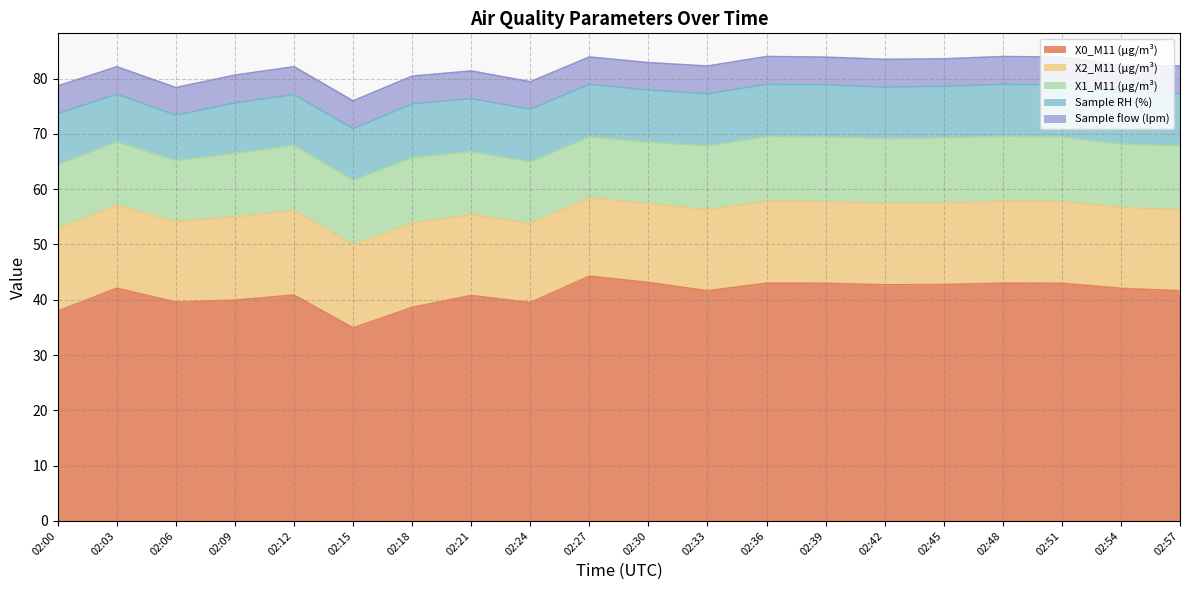

Rank the series at 02:09 from highest to lowest value.

X0_M11 (μg/m³), X2_M11 (μg/m³), X1_M11 (μg/m³), Sample RH (%), Sample flow (lpm)